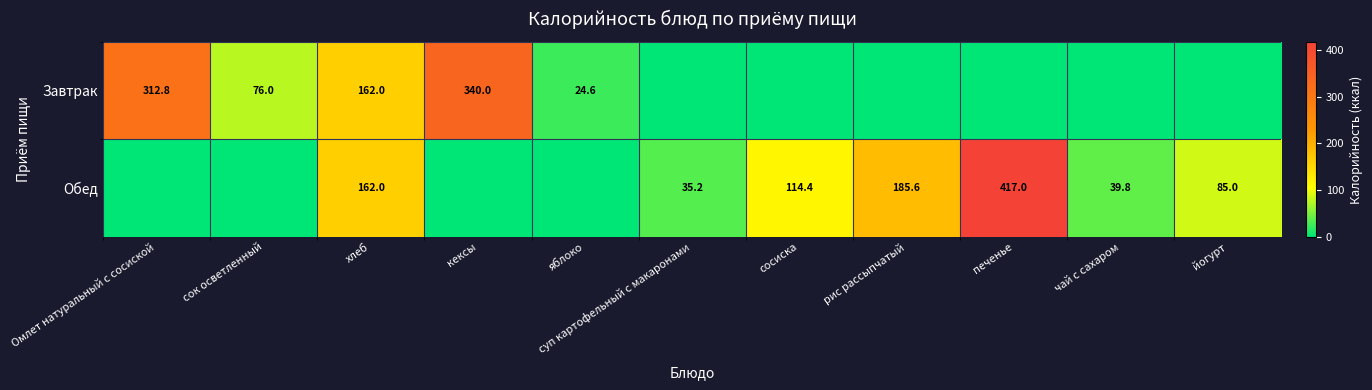

The Завтрак series shows 108.4 at хлеб. True or false?

False